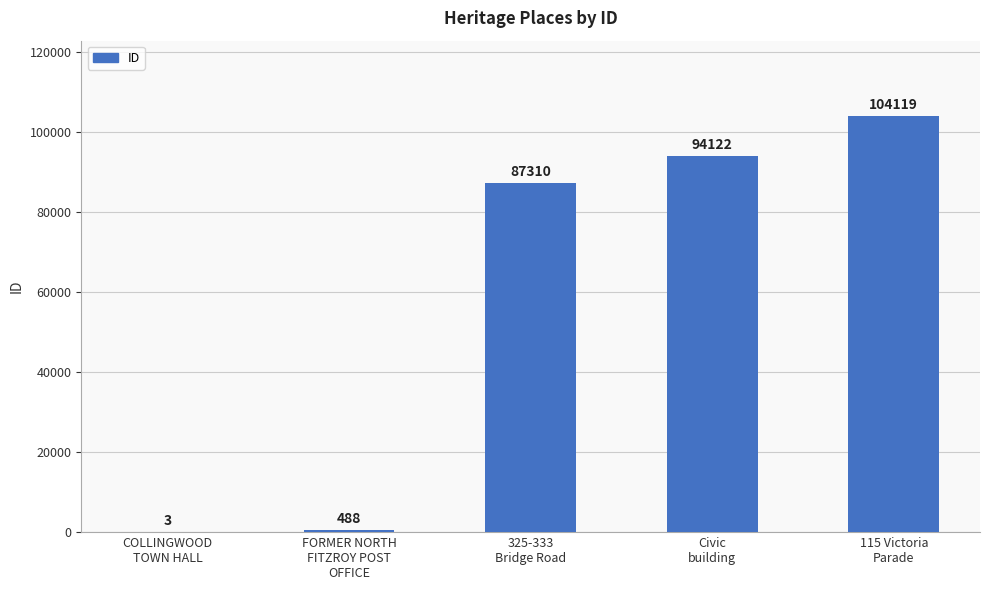

What is the maximum value shown in the chart?

104119